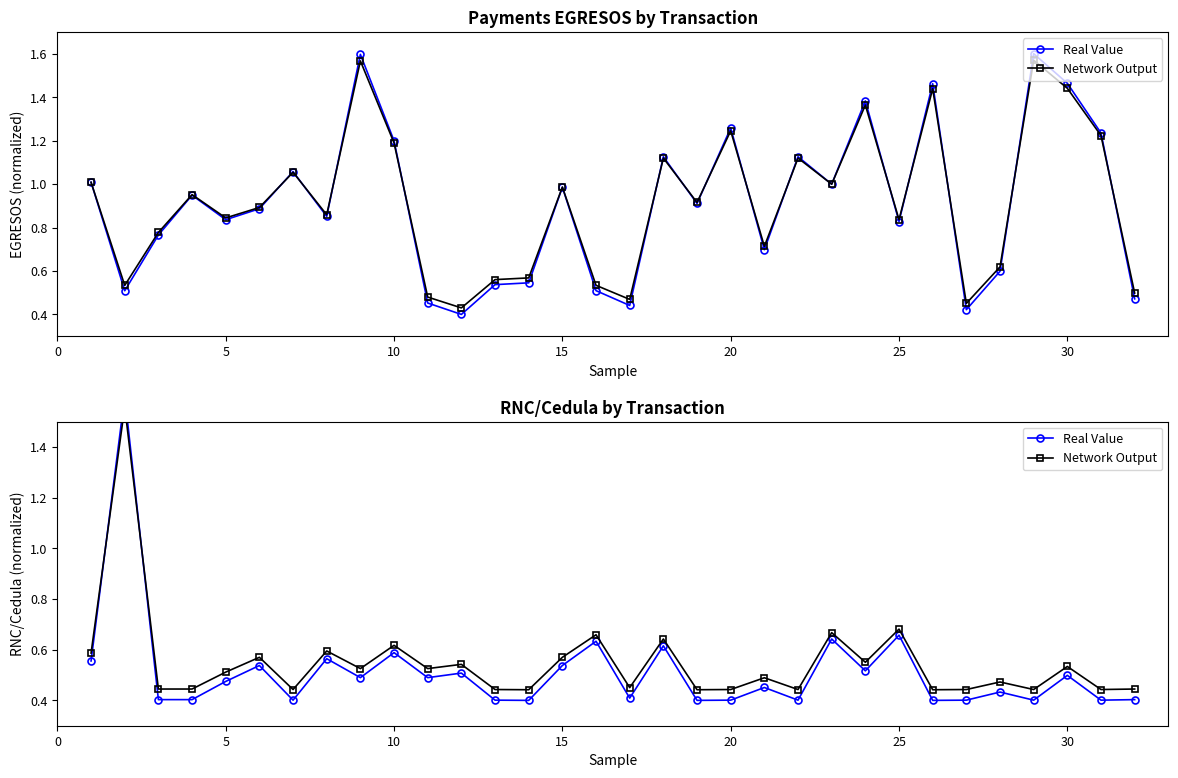

Is the value of Real Value at 12 greater than the value of Network Output at 5?

No